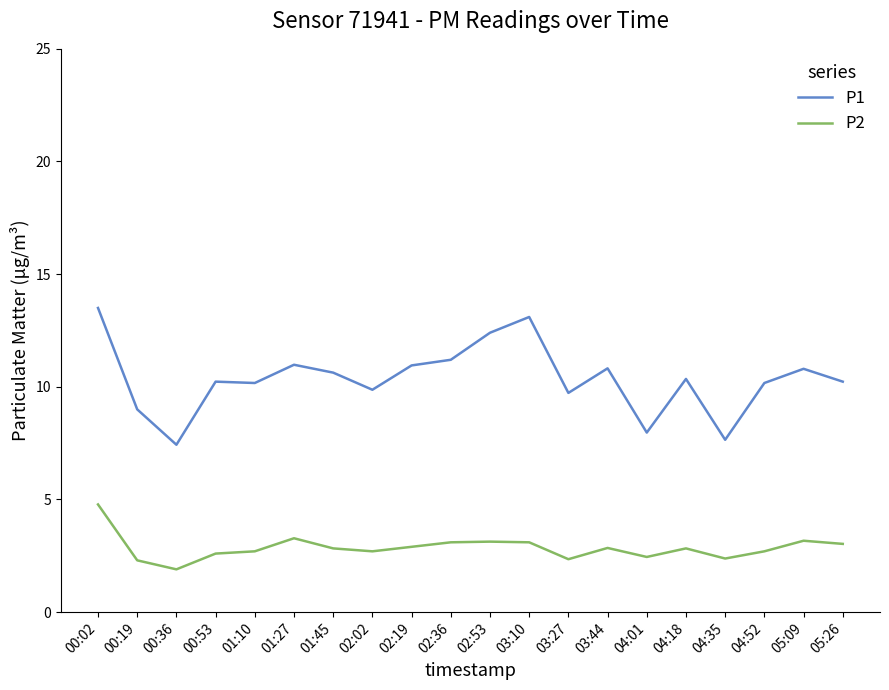

What is the average value of the P1 series?

10.4